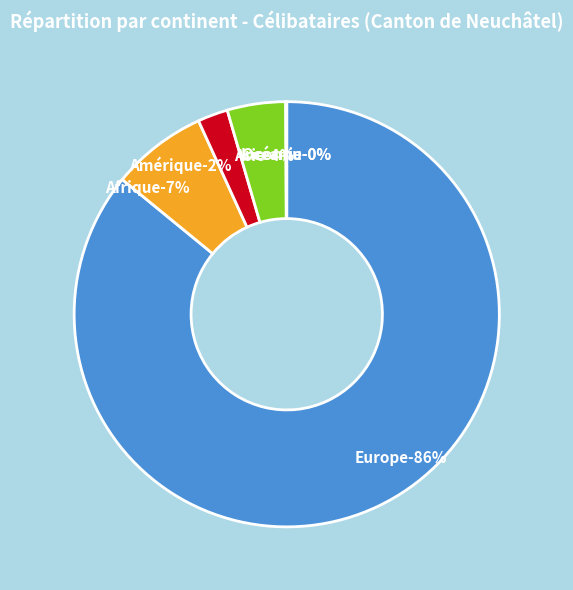

True or false: Europe accounts for 86% of the total.

True